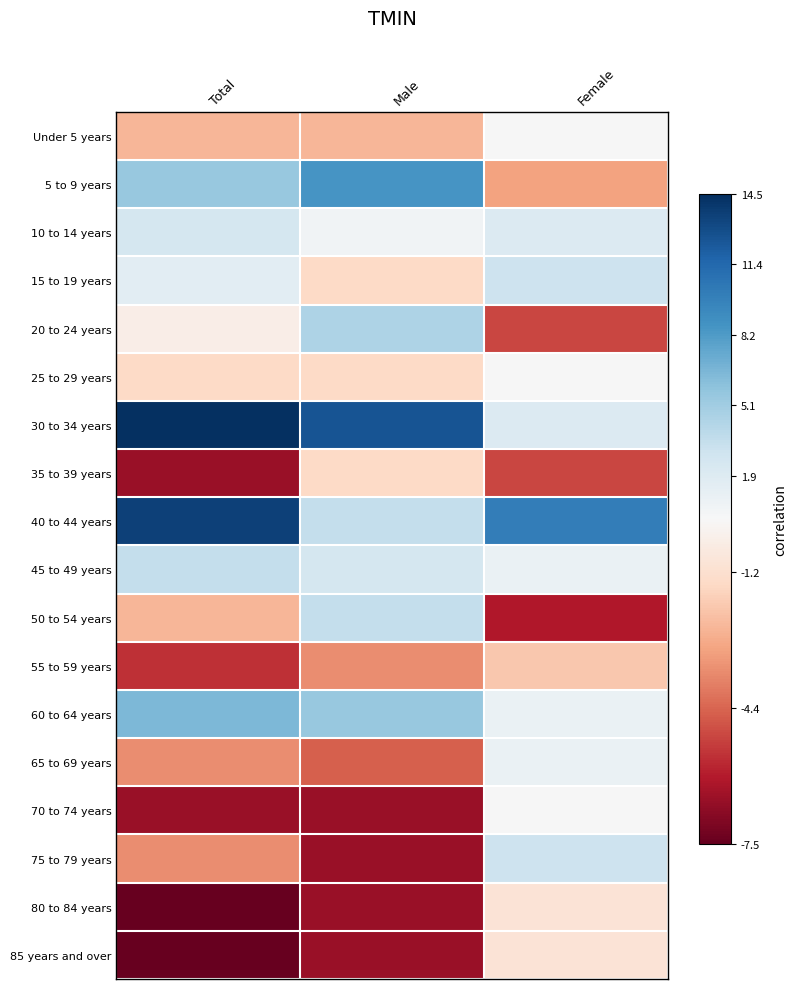

Which series has the widest spread of values?

30 to 34 years